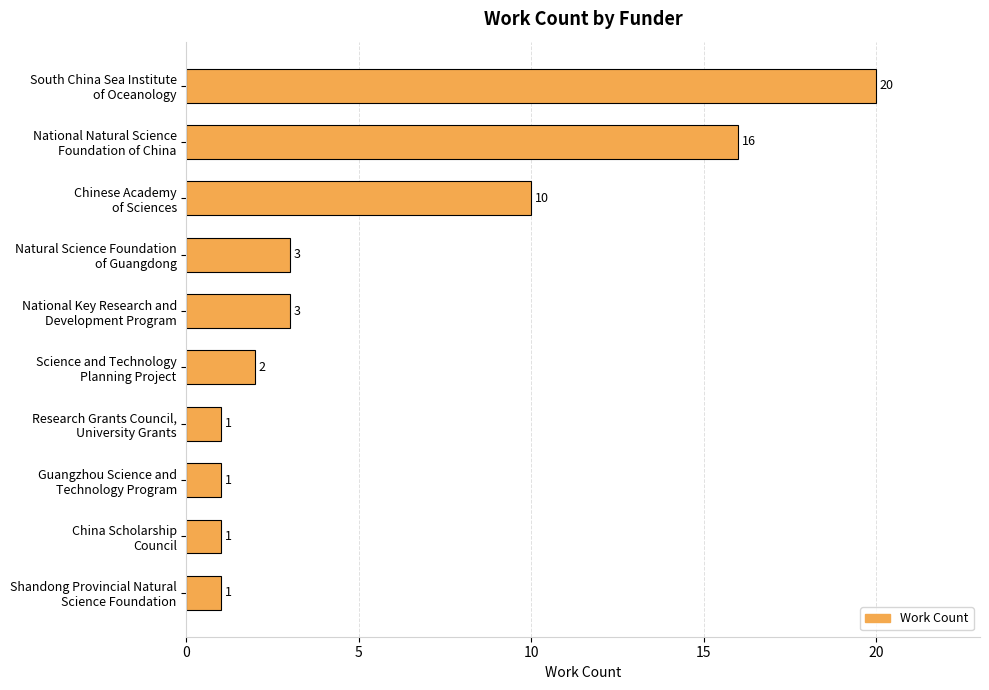

How many values are below 3?

5